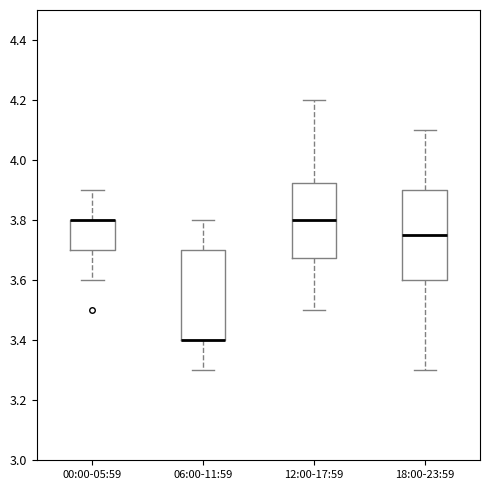

Where is the upper edge of the box for 12:00-17:59 on the y-axis? The values are not printed on the chart, so give them approximately, as read against the axis.

3.92